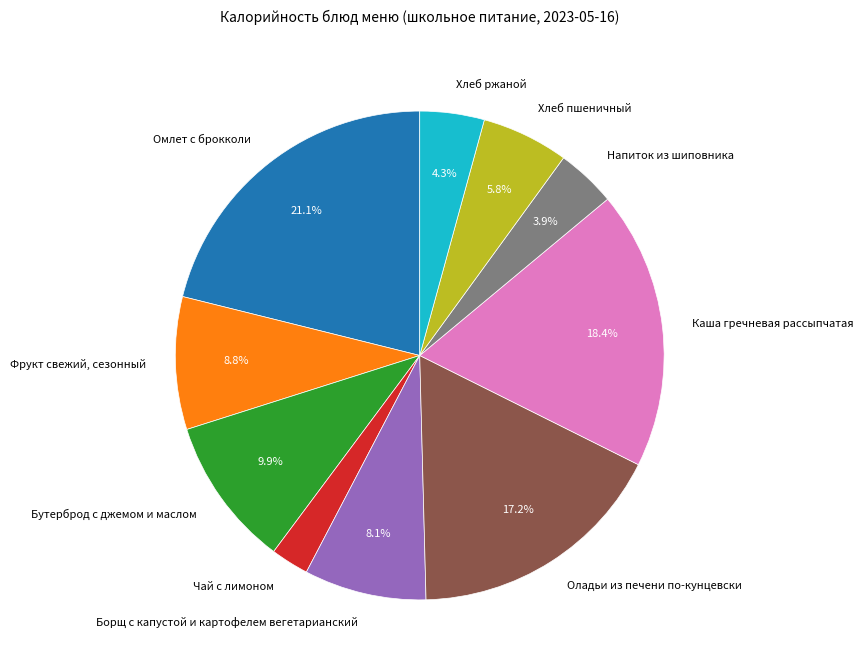

Approximately how many times larger is the value at Чай с лимоном compared to Хлеб ржаной?

0.6